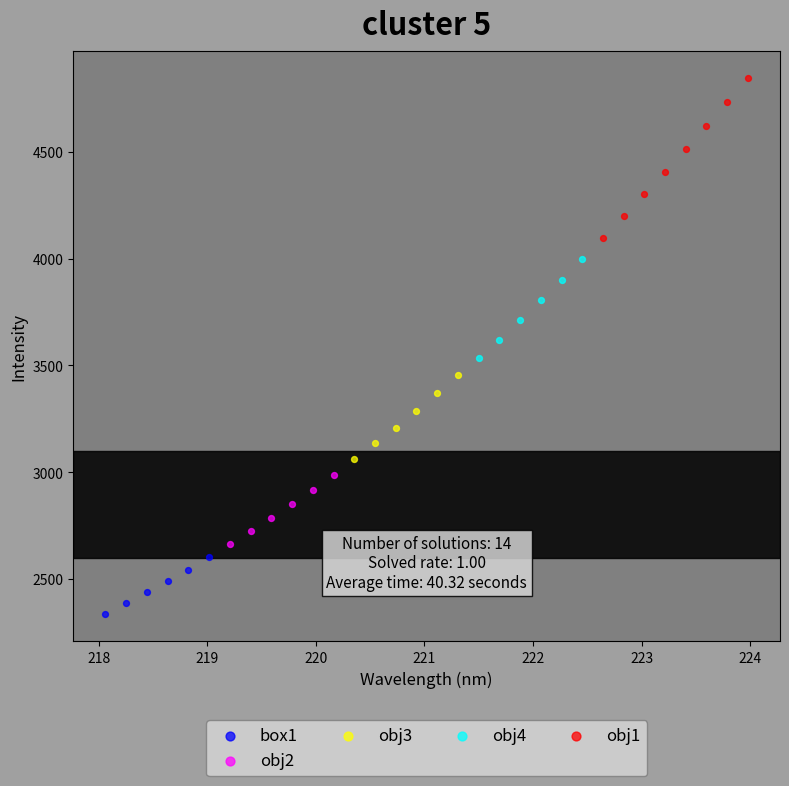

Which series reaches the maximum Y coordinate?

obj1